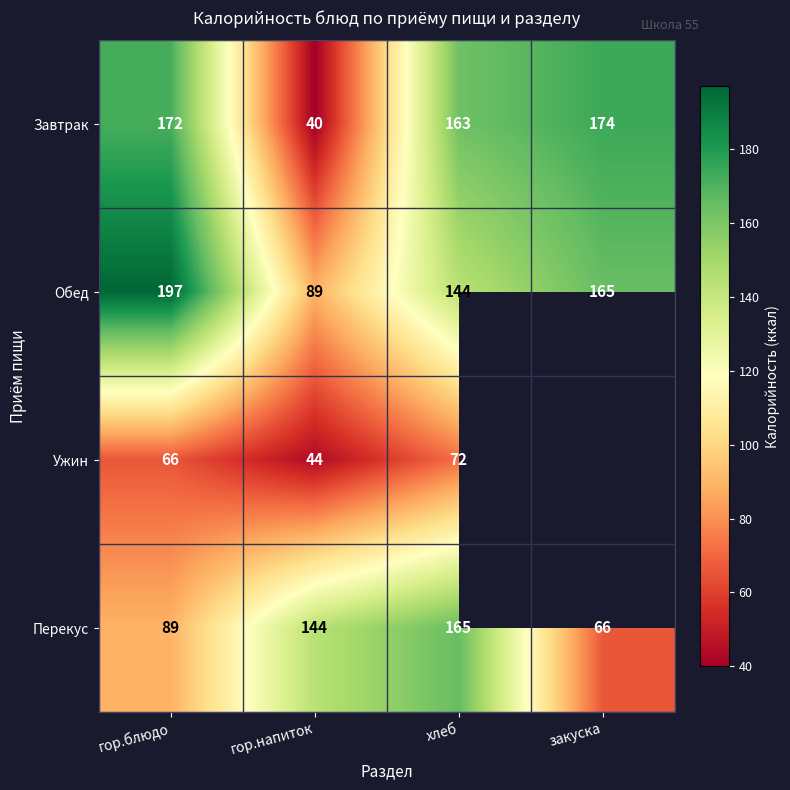

Is it true that Завтрак equals 76 at гор.блюдо?

False